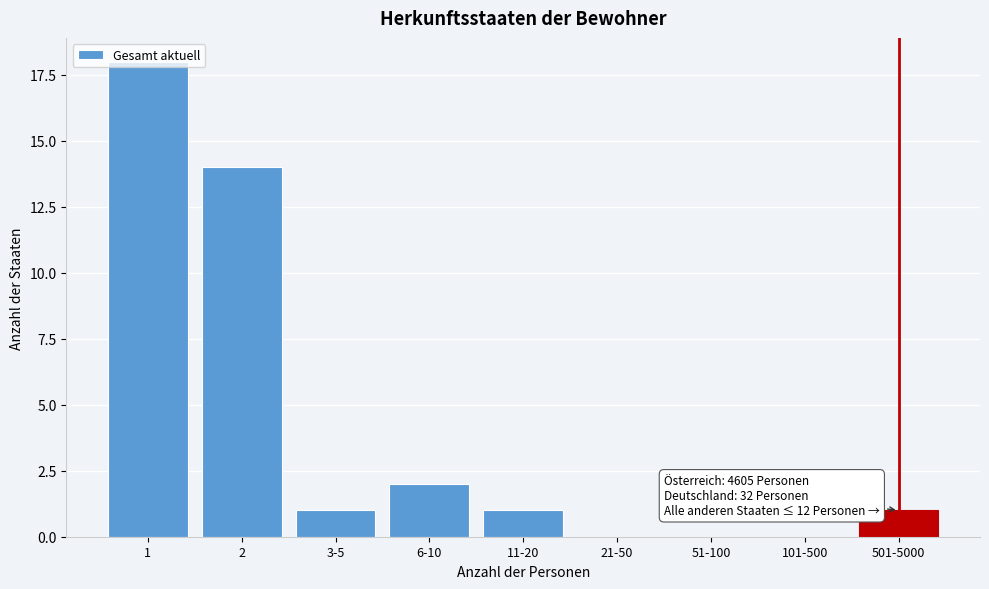

True or false: the data shows 1 at 3-5.

True